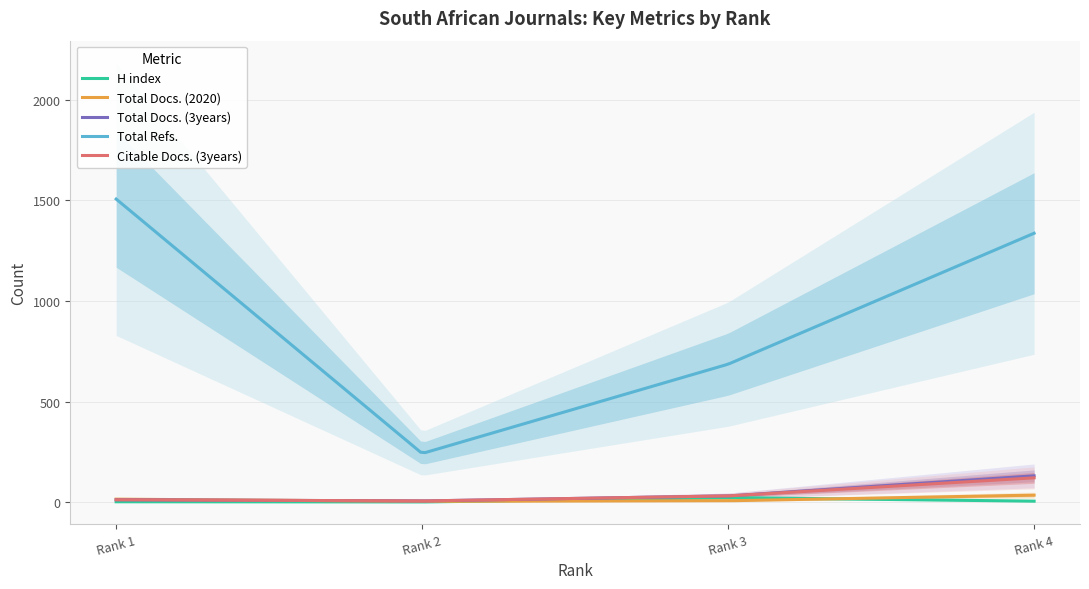

What is the difference between the highest and lowest values at Rank 3?

679